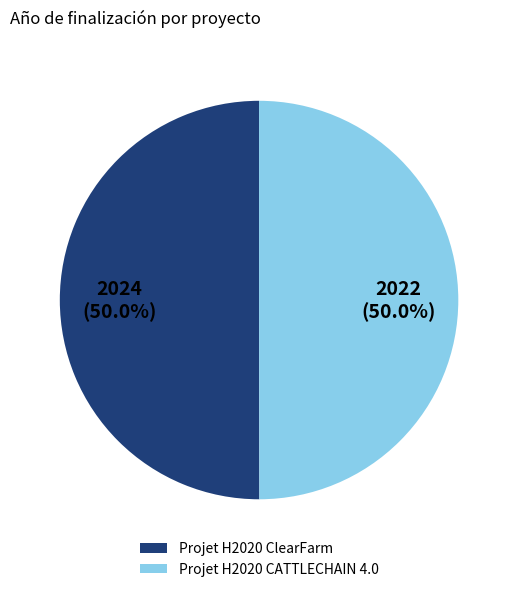

What is the ratio of the value at Projet H2020 ClearFarm to the value at Projet H2020 CATTLECHAIN 4.0?

1.0